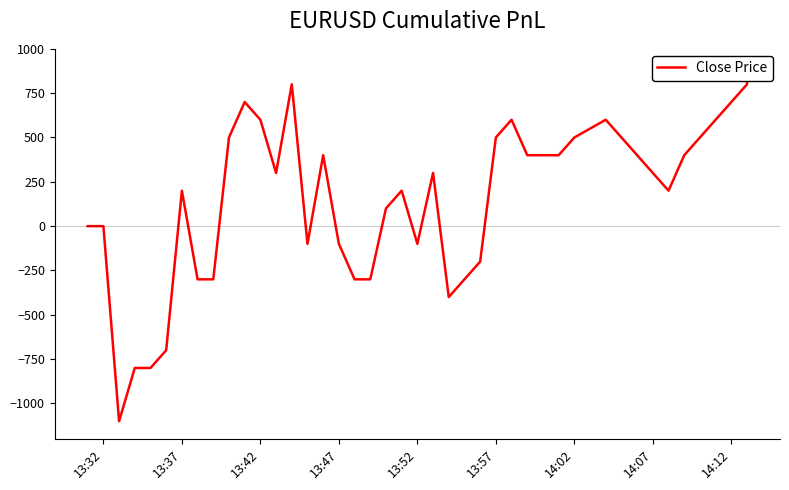

What is the average value?

138